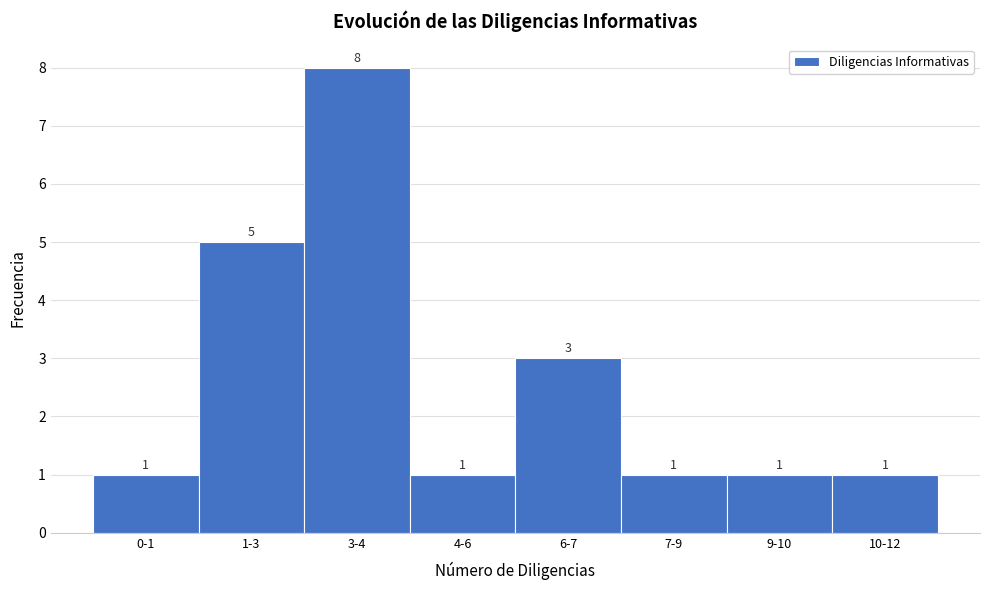

Reading left to right, what are all the values shown in this chart?

1	5	8	1	3	1	1	1